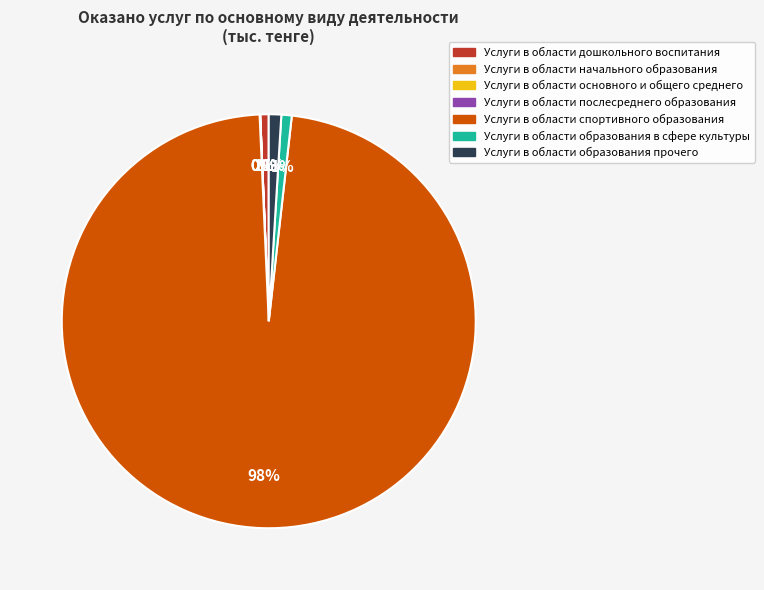

Is it true that Услуги в области послесреднего образования is 0% of the pie?

True